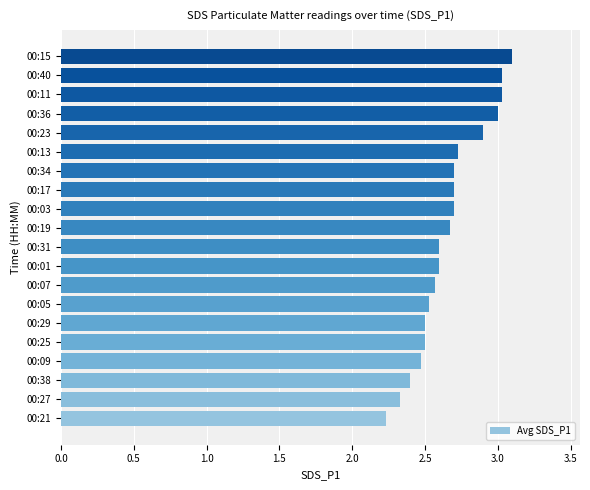

The chart shows a value of 3.5 at 00:21. True or false?

False